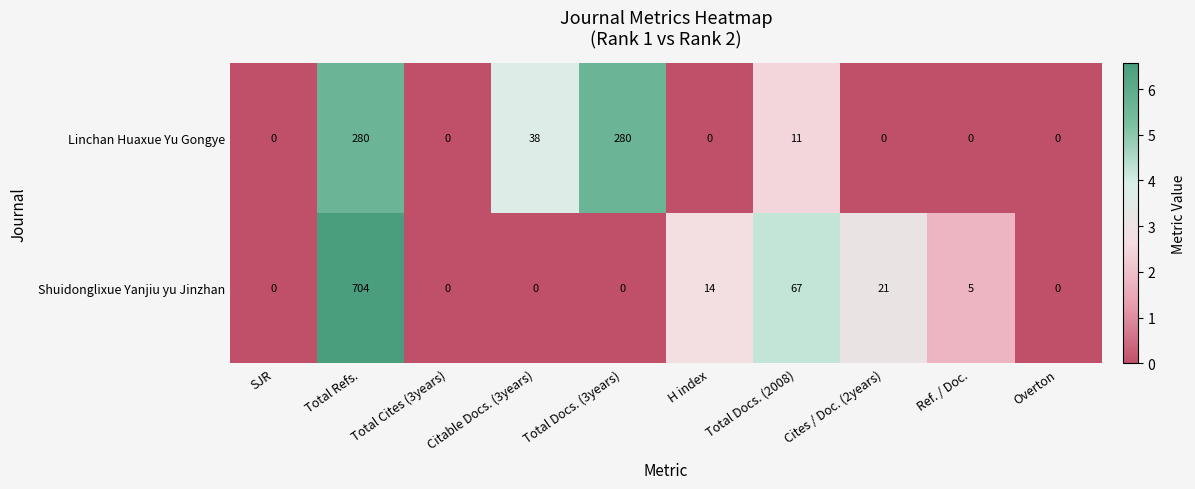

Between Total Cites (3years) and Citable Docs. (3years), which series saw the biggest shift?

Linchan Huaxue Yu Gongye